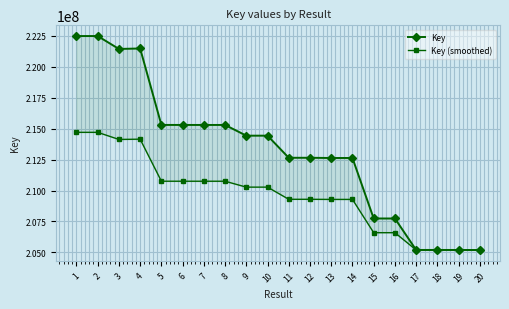

How many series are shown in this chart?

2